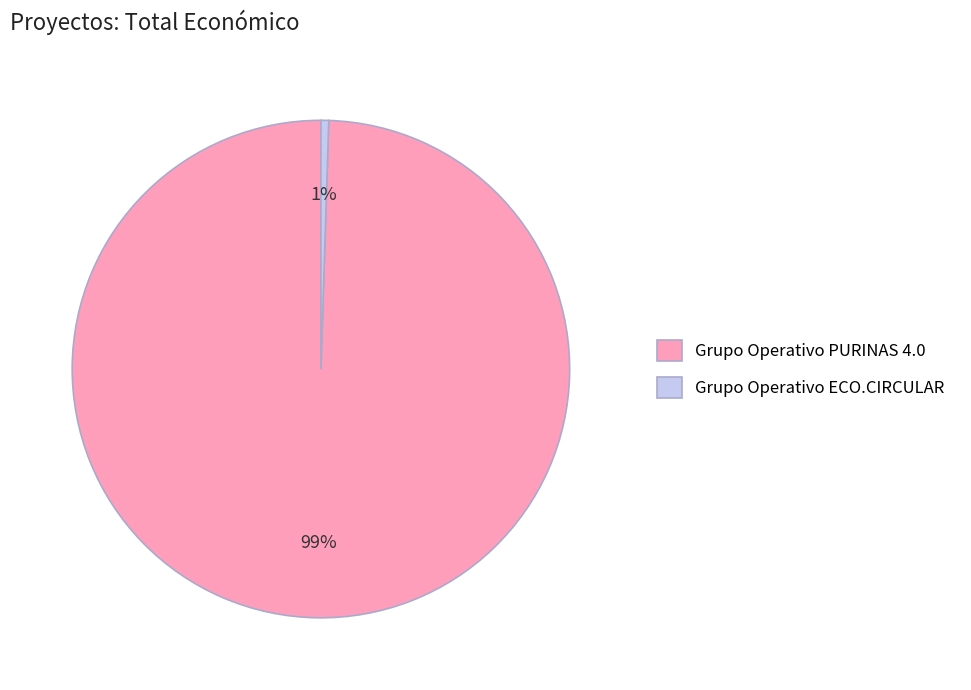

Which has a higher value, Grupo Operativo PURINAS 4.0 or Grupo Operativo ECO.CIRCULAR?

Grupo Operativo PURINAS 4.0